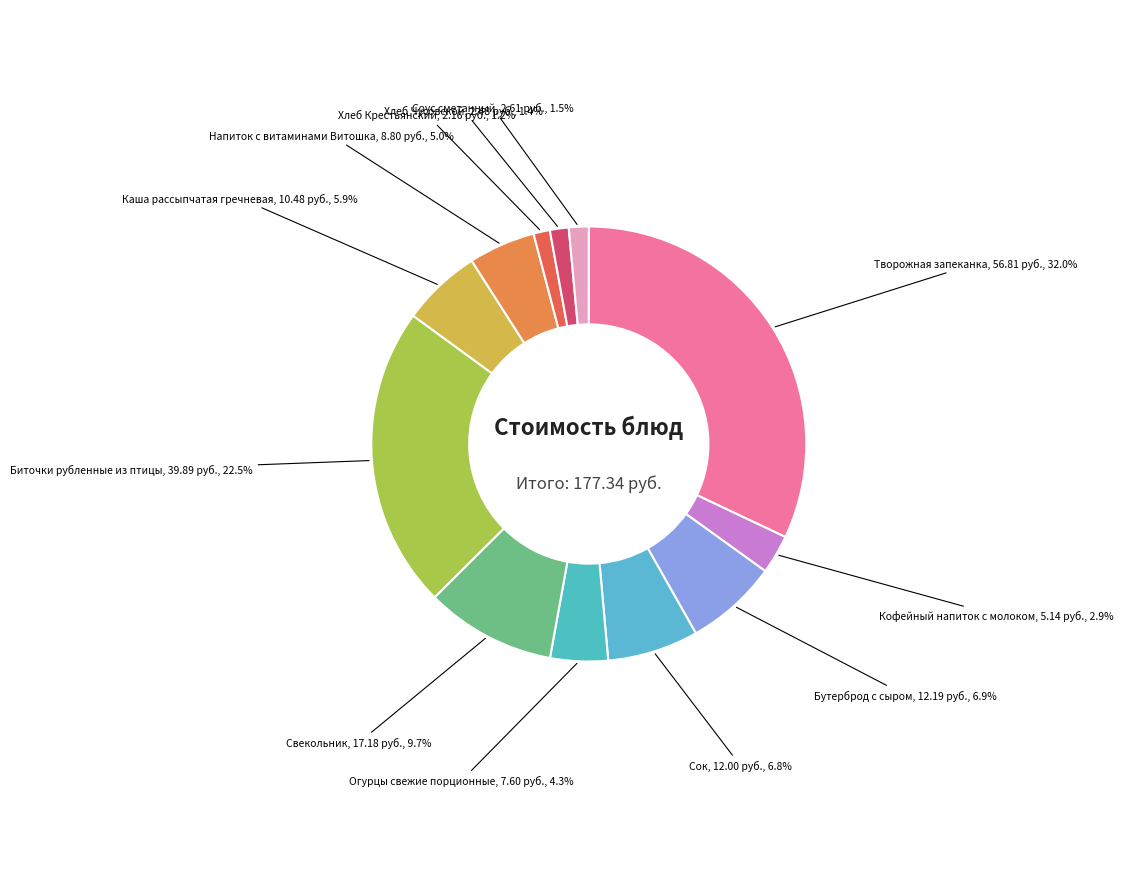

How many segments does this pie chart have?

12